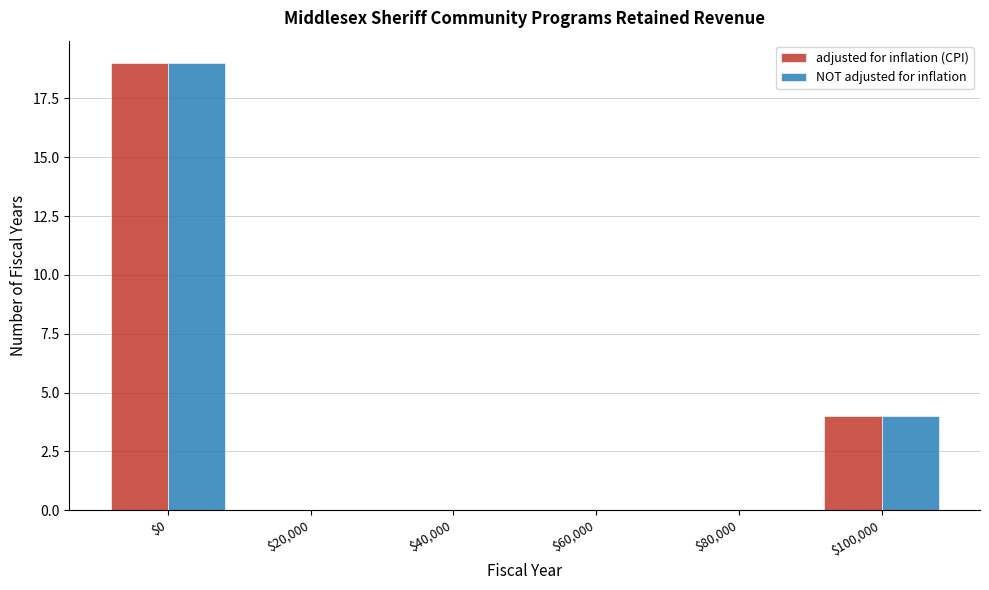

The NOT adjusted for inflation series shows 4 at $100,000. True or false?

True